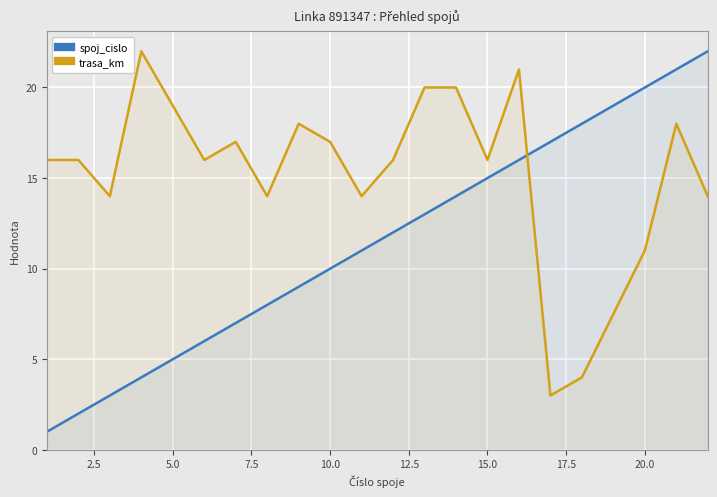

What are all the series names shown in the legend?

spoj_cislo, trasa_km